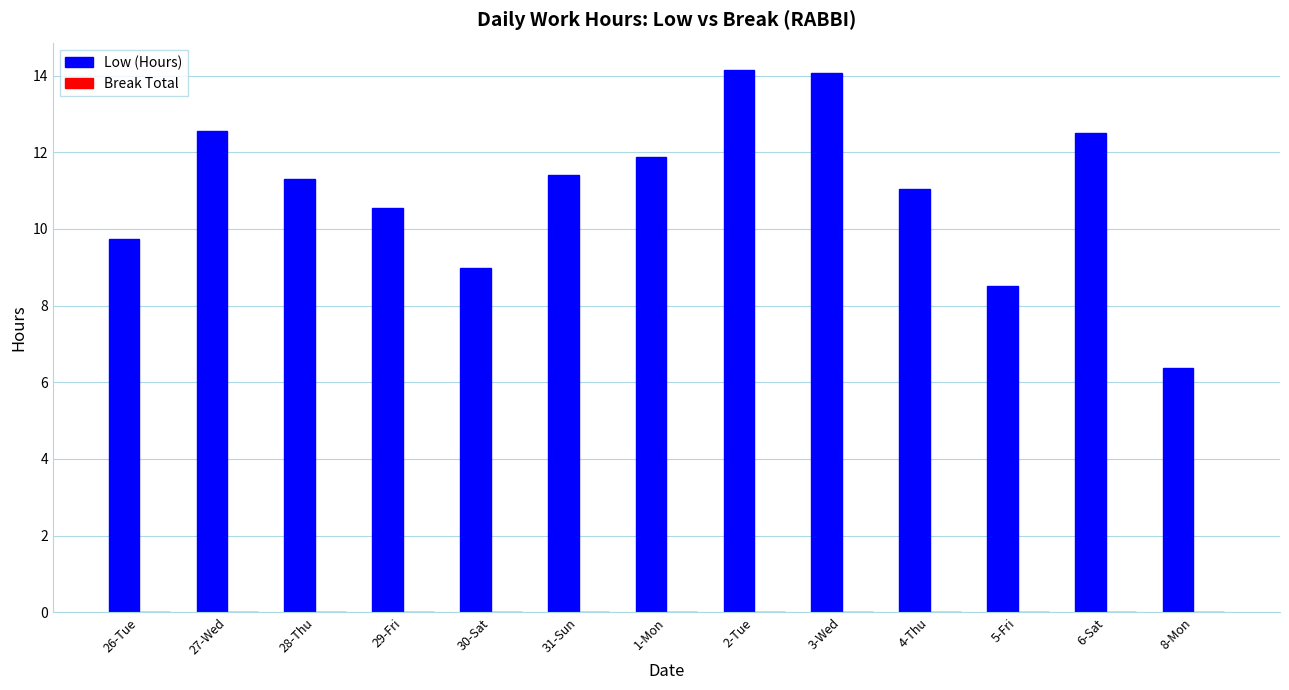

What is the label of the 2nd bar from the right?

6-Sat